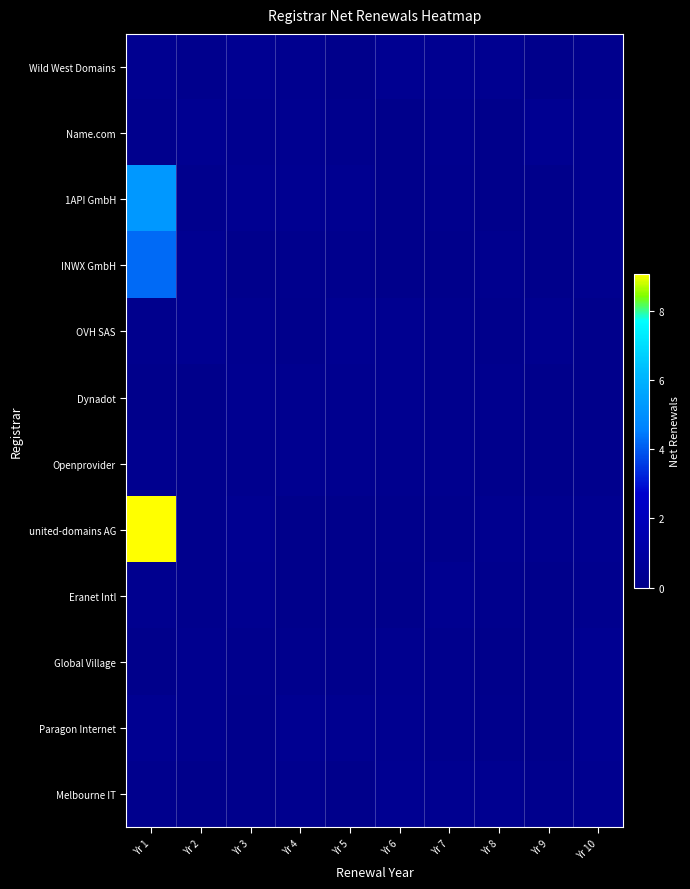

Reading left to right, extract all data points from this chart.

Wild West Domains: Yr 1=0.2	Yr 2=0.1	Yr 3=0.3	Yr 4=0.2	Yr 5=0.0	Yr 6=0.3	Yr 7=0.2	Yr 8=0.2	Yr 9=0.0	Yr 10=0.1
Name.com: Yr 1=0.1	Yr 2=0.3	Yr 3=0.2	Yr 4=0.2	Yr 5=0.1	Yr 6=0.1	Yr 7=0.2	Yr 8=0.0	Yr 9=0.2	Yr 10=0.2
1API GmbH: Yr 1=5.2	Yr 2=0.1	Yr 3=0.3	Yr 4=0.3	Yr 5=0.2	Yr 6=0.1	Yr 7=0.1	Yr 8=0.0	Yr 9=0.0	Yr 10=0.2
INWX GmbH: Yr 1=4.2	Yr 2=0.3	Yr 3=0.1	Yr 4=0.1	Yr 5=0.1	Yr 6=0.1	Yr 7=0.0	Yr 8=0.1	Yr 9=0.1	Yr 10=0.2
OVH SAS: Yr 1=0.1	Yr 2=0.2	Yr 3=0.2	Yr 4=0.1	Yr 5=0.2	Yr 6=0.2	Yr 7=0.1	Yr 8=0.1	Yr 9=0.2	Yr 10=0.0
Dynadot: Yr 1=0.1	Yr 2=0.0	Yr 3=0.2	Yr 4=0.2	Yr 5=0.2	Yr 6=0.2	Yr 7=0.1	Yr 8=0.2	Yr 9=0.0	Yr 10=0.0
Openprovider: Yr 1=0.2	Yr 2=0.1	Yr 3=0.2	Yr 4=0.2	Yr 5=0.2	Yr 6=0.2	Yr 7=0.2	Yr 8=0.1	Yr 9=0.0	Yr 10=0.1
united-domains AG: Yr 1=9.1	Yr 2=0.1	Yr 3=0.3	Yr 4=0.1	Yr 5=0.0	Yr 6=0.1	Yr 7=0.1	Yr 8=0.2	Yr 9=0.2	Yr 10=0.2
Eranet Intl: Yr 1=0.2	Yr 2=0.1	Yr 3=0.2	Yr 4=0.1	Yr 5=0.0	Yr 6=0.0	Yr 7=0.2	Yr 8=0.1	Yr 9=0.0	Yr 10=0.2
Global Village: Yr 1=0.0	Yr 2=0.2	Yr 3=0.1	Yr 4=0.1	Yr 5=0.1	Yr 6=0.2	Yr 7=0.1	Yr 8=0.0	Yr 9=0.0	Yr 10=0.3
Paragon Internet: Yr 1=0.3	Yr 2=0.2	Yr 3=0.1	Yr 4=0.3	Yr 5=0.2	Yr 6=0.2	Yr 7=0.1	Yr 8=0.1	Yr 9=0.0	Yr 10=0.3
Melbourne IT: Yr 1=0.1	Yr 2=0.1	Yr 3=0.1	Yr 4=0.2	Yr 5=0.1	Yr 6=0.3	Yr 7=0.2	Yr 8=0.2	Yr 9=0.1	Yr 10=0.2